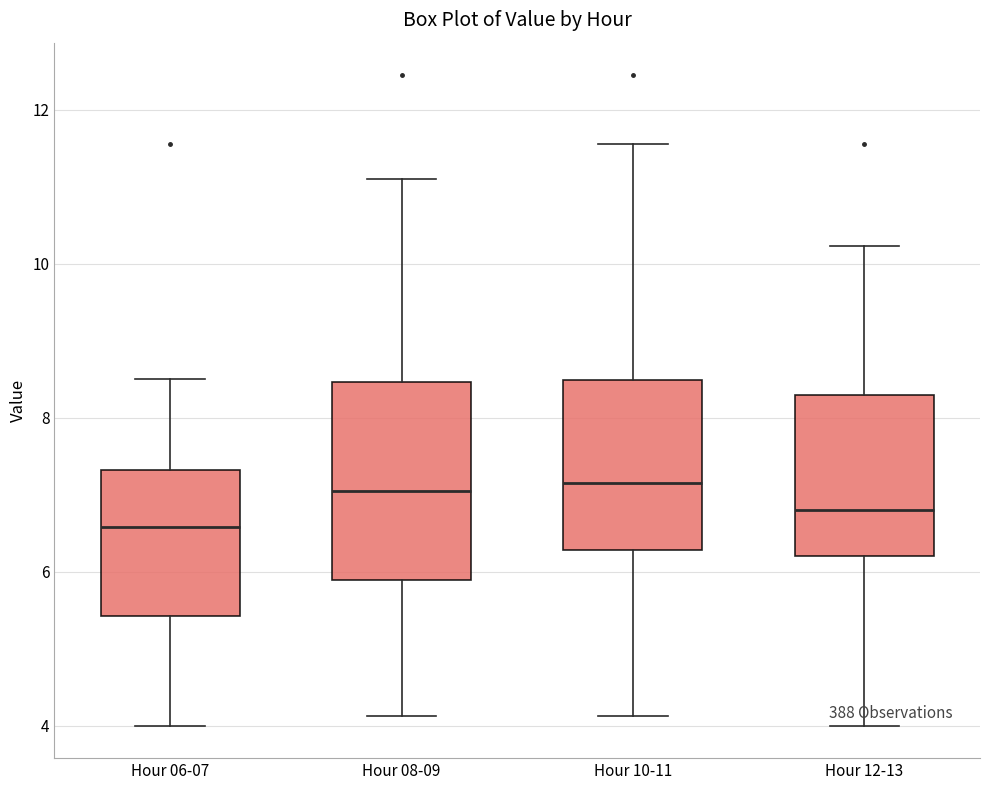

Reading left to right, transcribe this box plot: for each box, give where its median line is, the range the box spans, and where its two whiskers end, as read against the y-axis. The values are not printed on the chart, so give them approximately, as read against the axis.

Hour 06-07: median 6.6, box 5.4 to 7.4, whiskers 4.0 to 8.6
Hour 08-09: median 7.0, box 5.8 to 8.4, whiskers 4.2 to 11.2
Hour 10-11: median 7.2, box 6.2 to 8.4, whiskers 4.2 to 11.6
Hour 12-13: median 6.8, box 6.2 to 8.2, whiskers 4.0 to 10.2